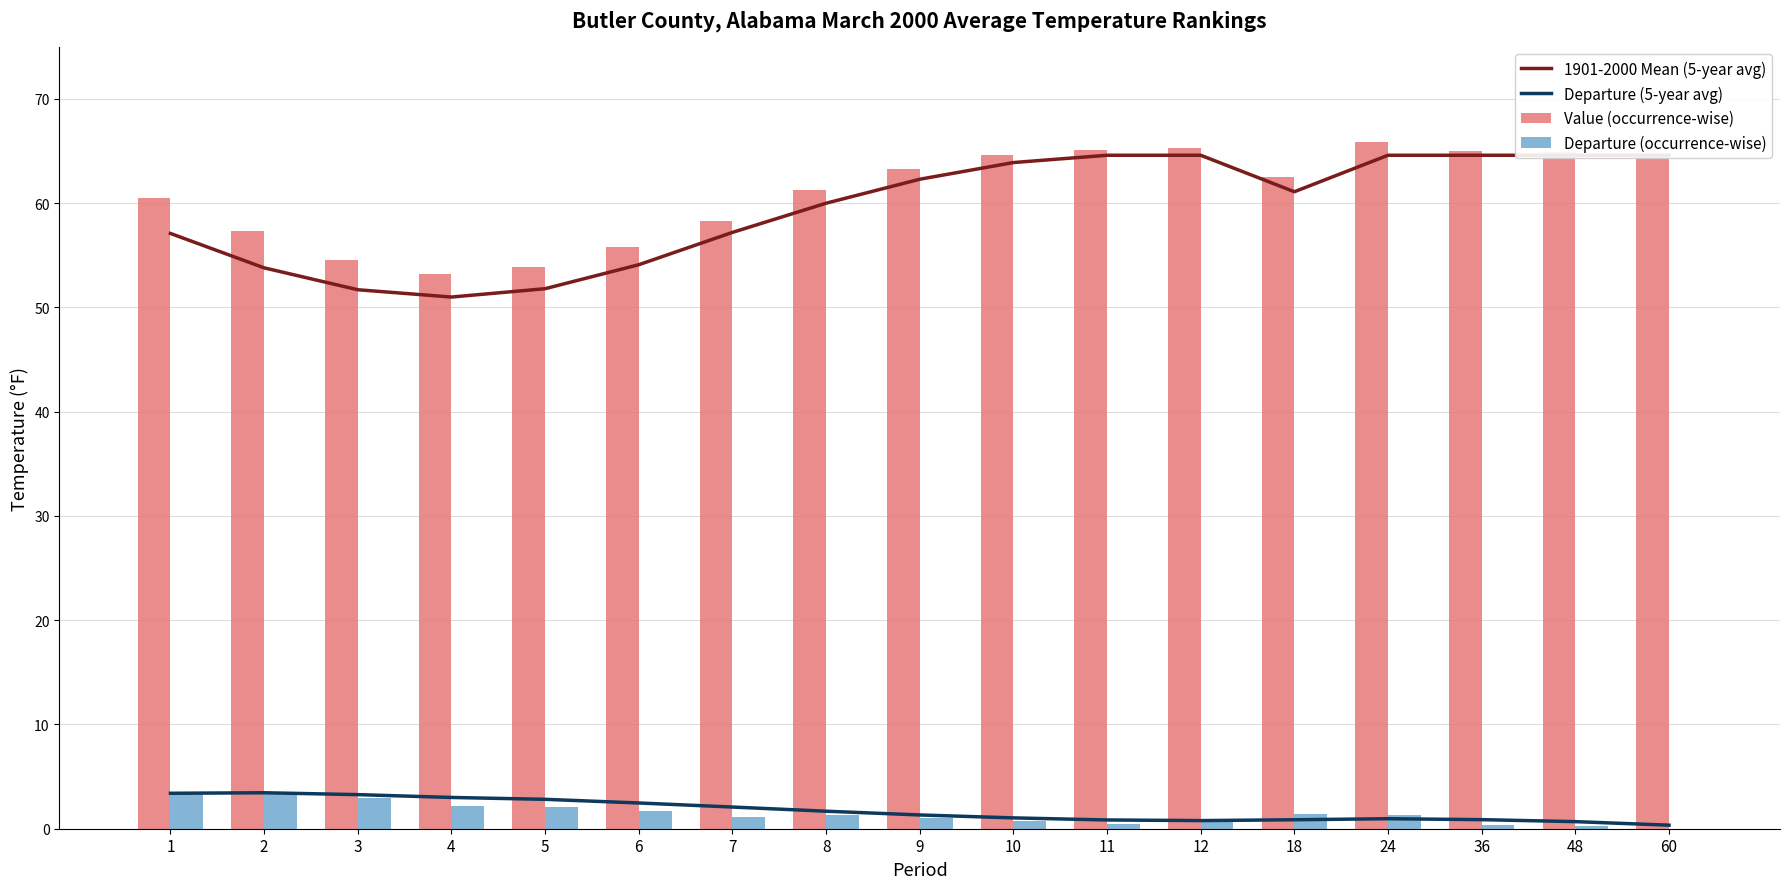

Which series has the largest total across all categories?

Value (occurrence-wise)